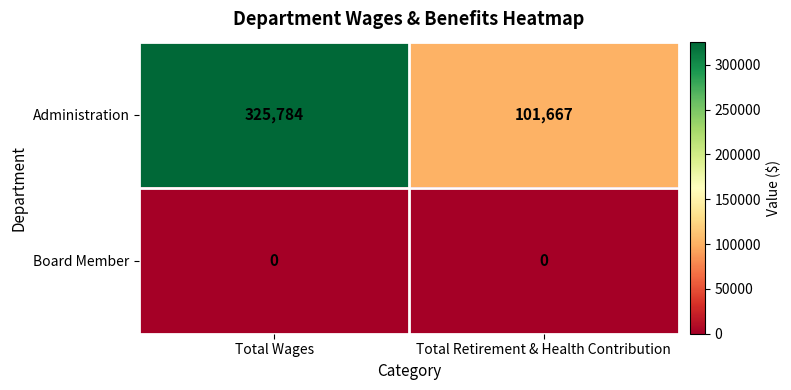

Which label corresponds to the largest value in the chart?

Total Wages